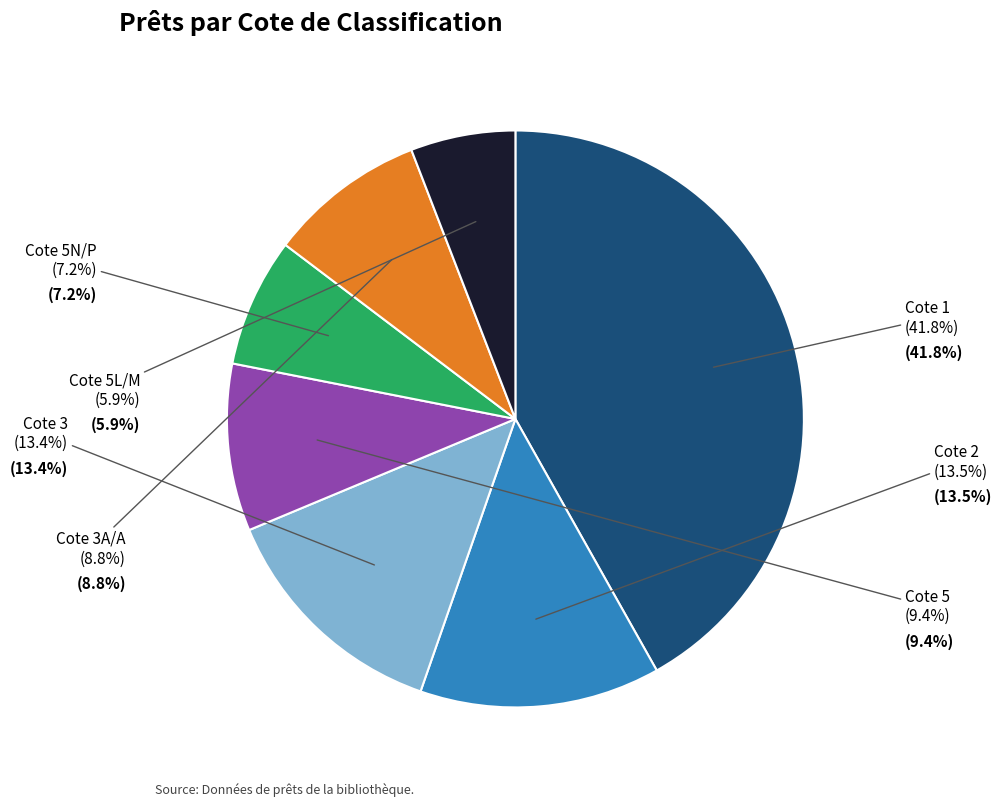

True or false: 5N/P accounts for 11% of the total.

False